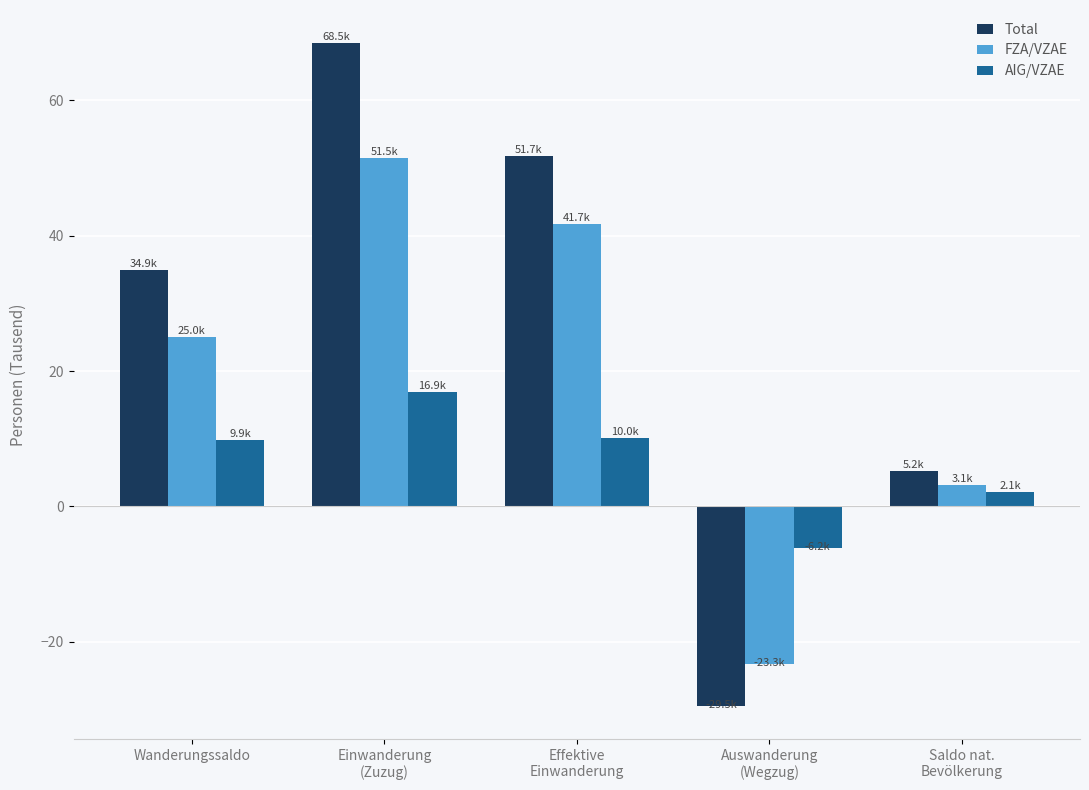

Read the FZA/VZAE value at Wanderungssaldo.

25.0